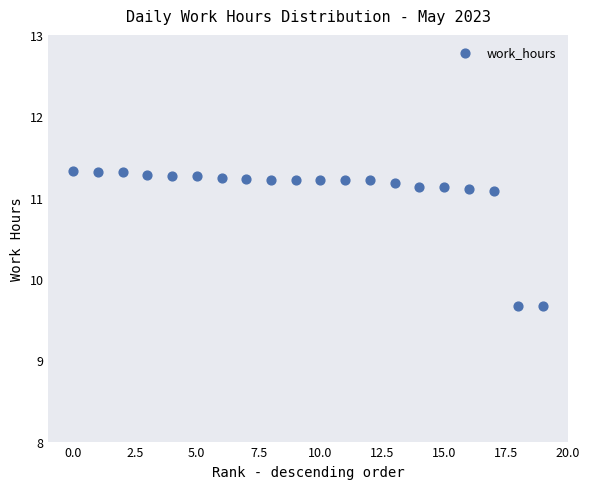

What is the range of Y values (max minus min)?

1.7